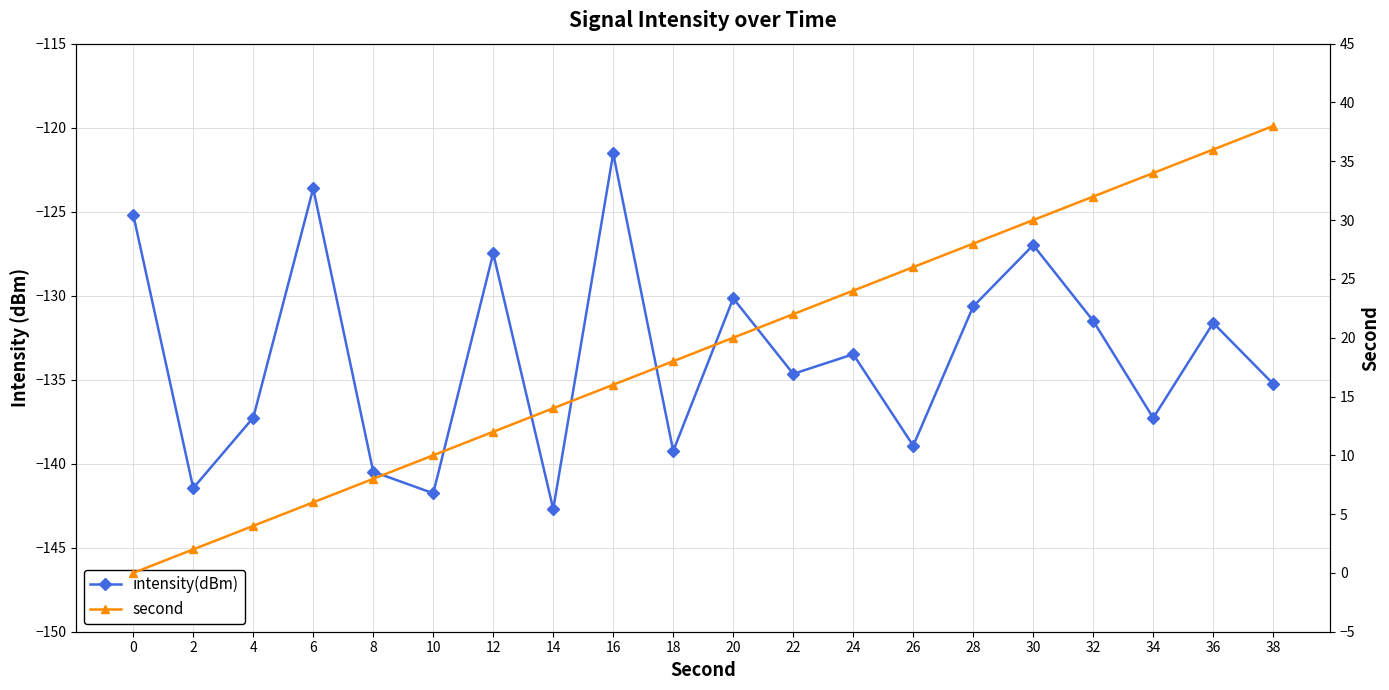

How many values in the second series exceed 20?

9